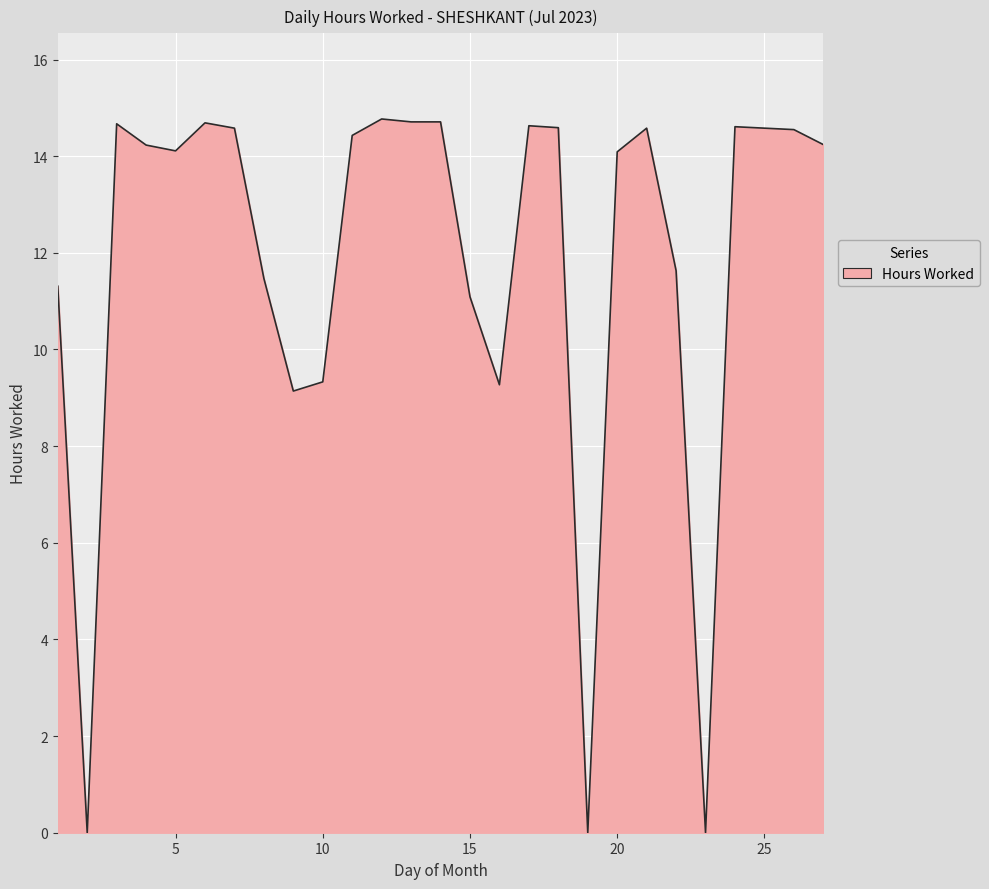

What is the maximum value shown in the chart?

14.8